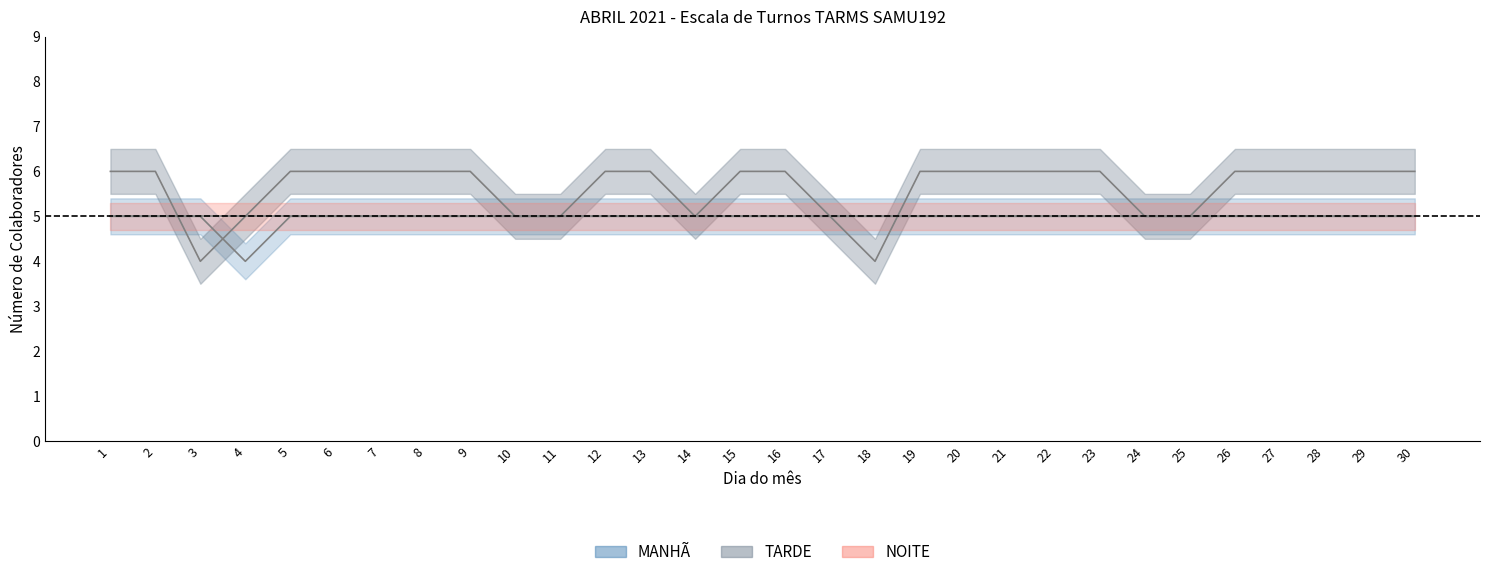

Where do MANHÃ and TARDE first cross each other?

2 and 3